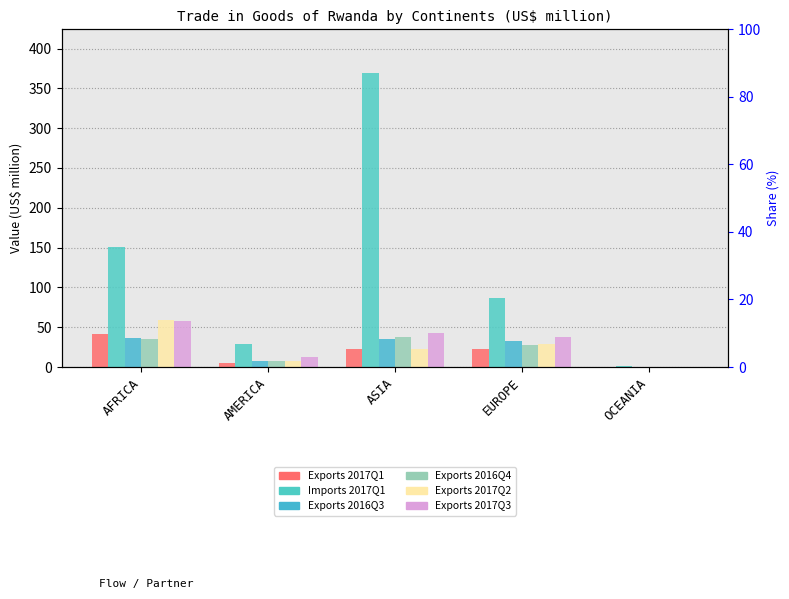

Where is Exports 2017Q1 nearest to the value 20?

EUROPE